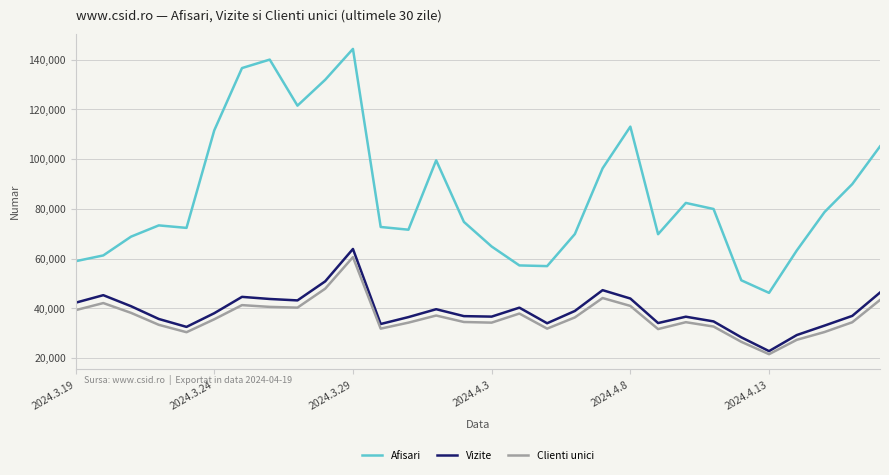

What is the lowest value of the Clienti unici series?

21591